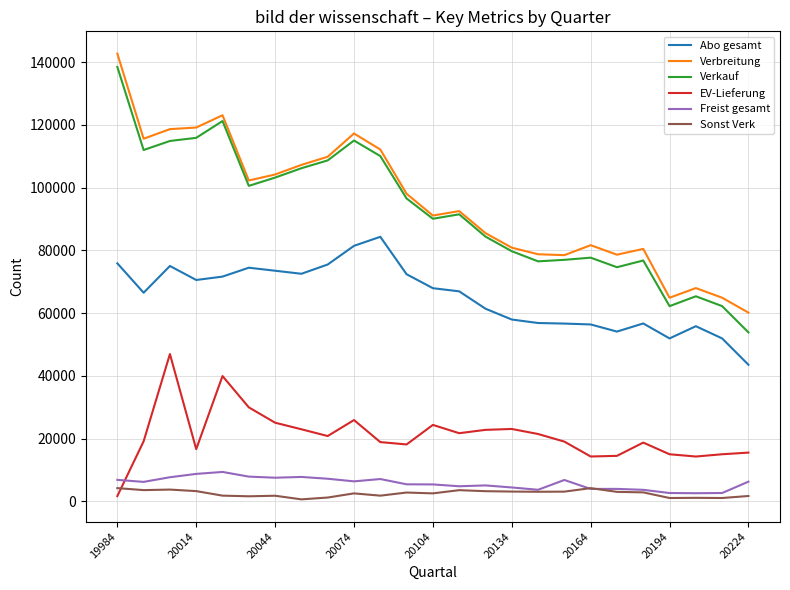

What is the sum of all Verkauf values?

2315363